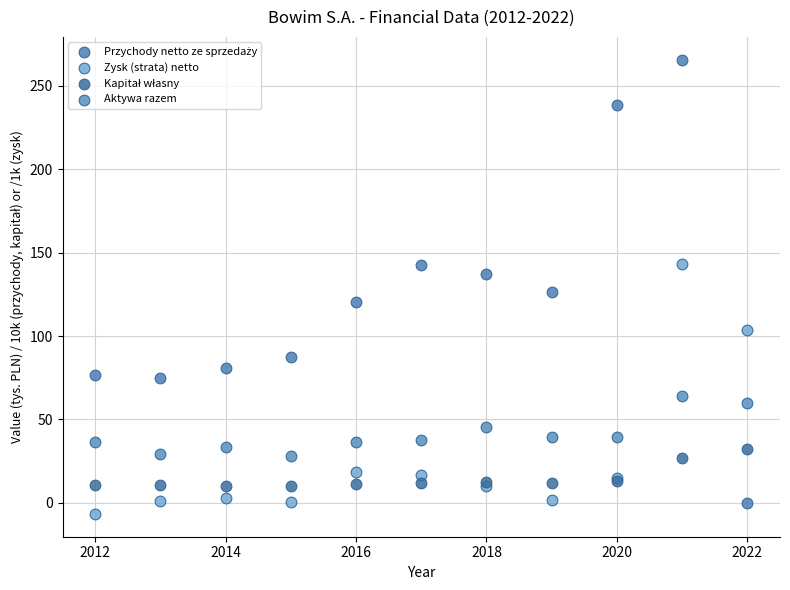

What is the X range (max minus min) for the scatter plot?

10.0